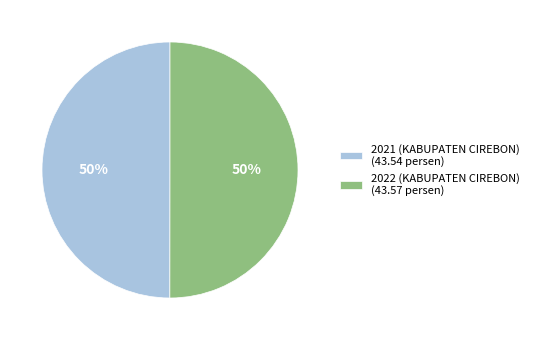

How many segments does this pie chart have?

2